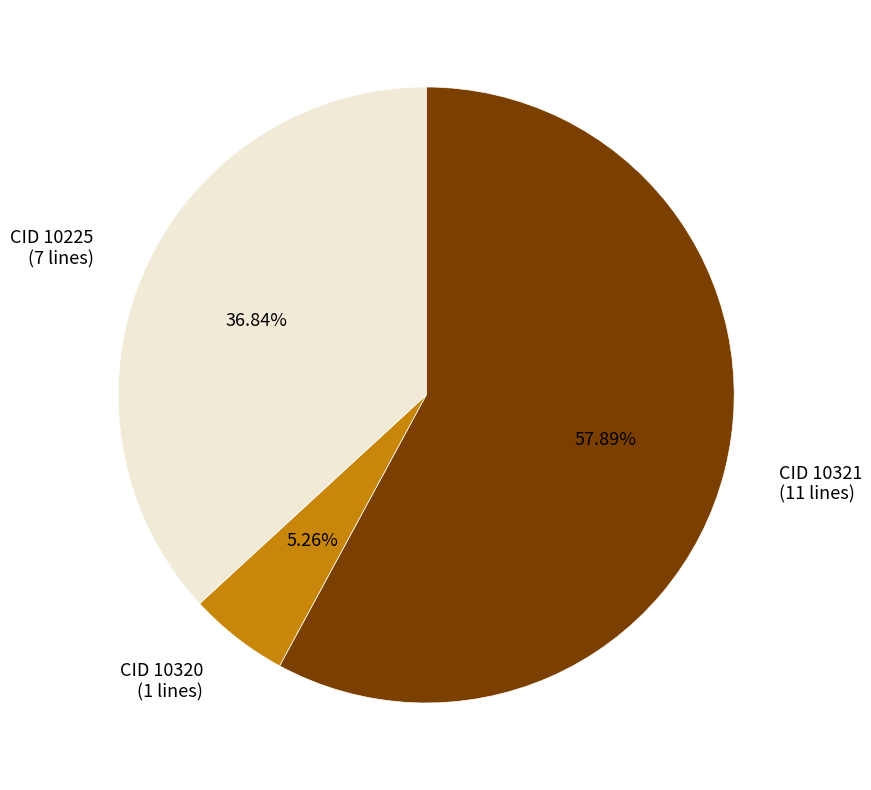

Rank the categories by value from highest to lowest.

CID 10321 (11 lines), CID 10225 (7 lines), CID 10320 (1 lines)